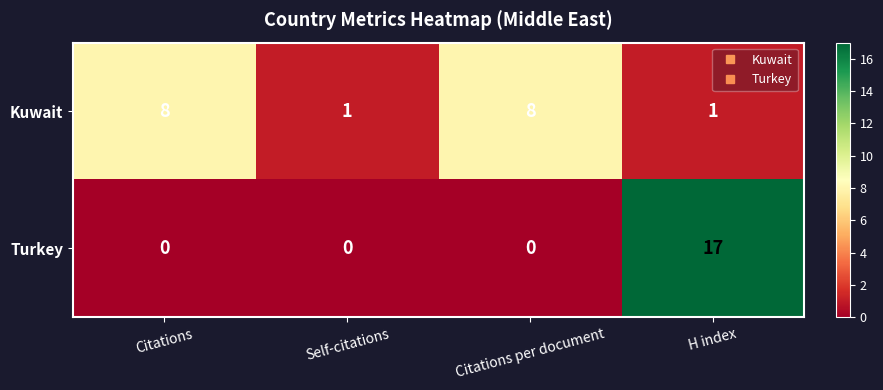

Which category has the highest value in the Turkey series?

H index